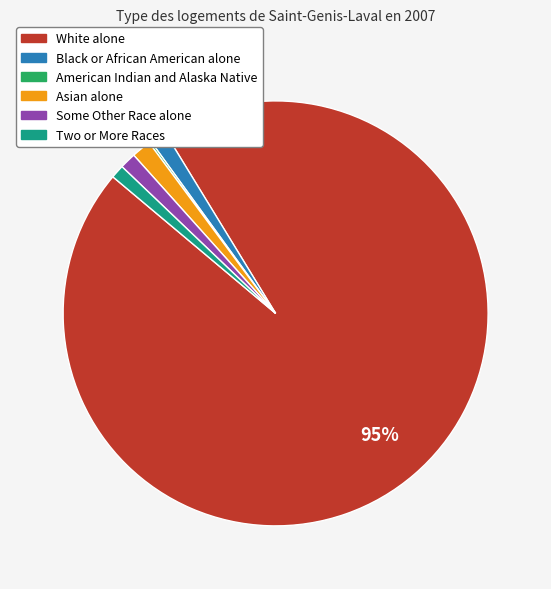

Between Black or African American alone and White alone, which is larger?

White alone